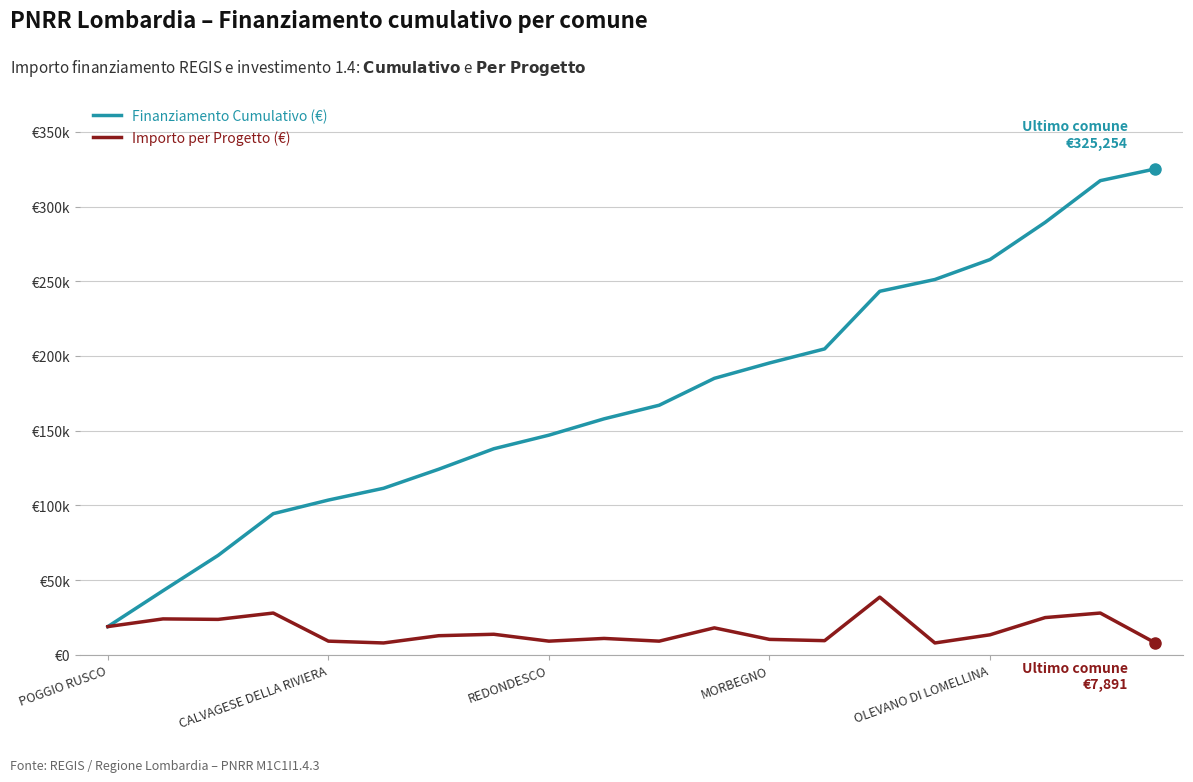

At how many categories does at least one series exceed 292592?

2